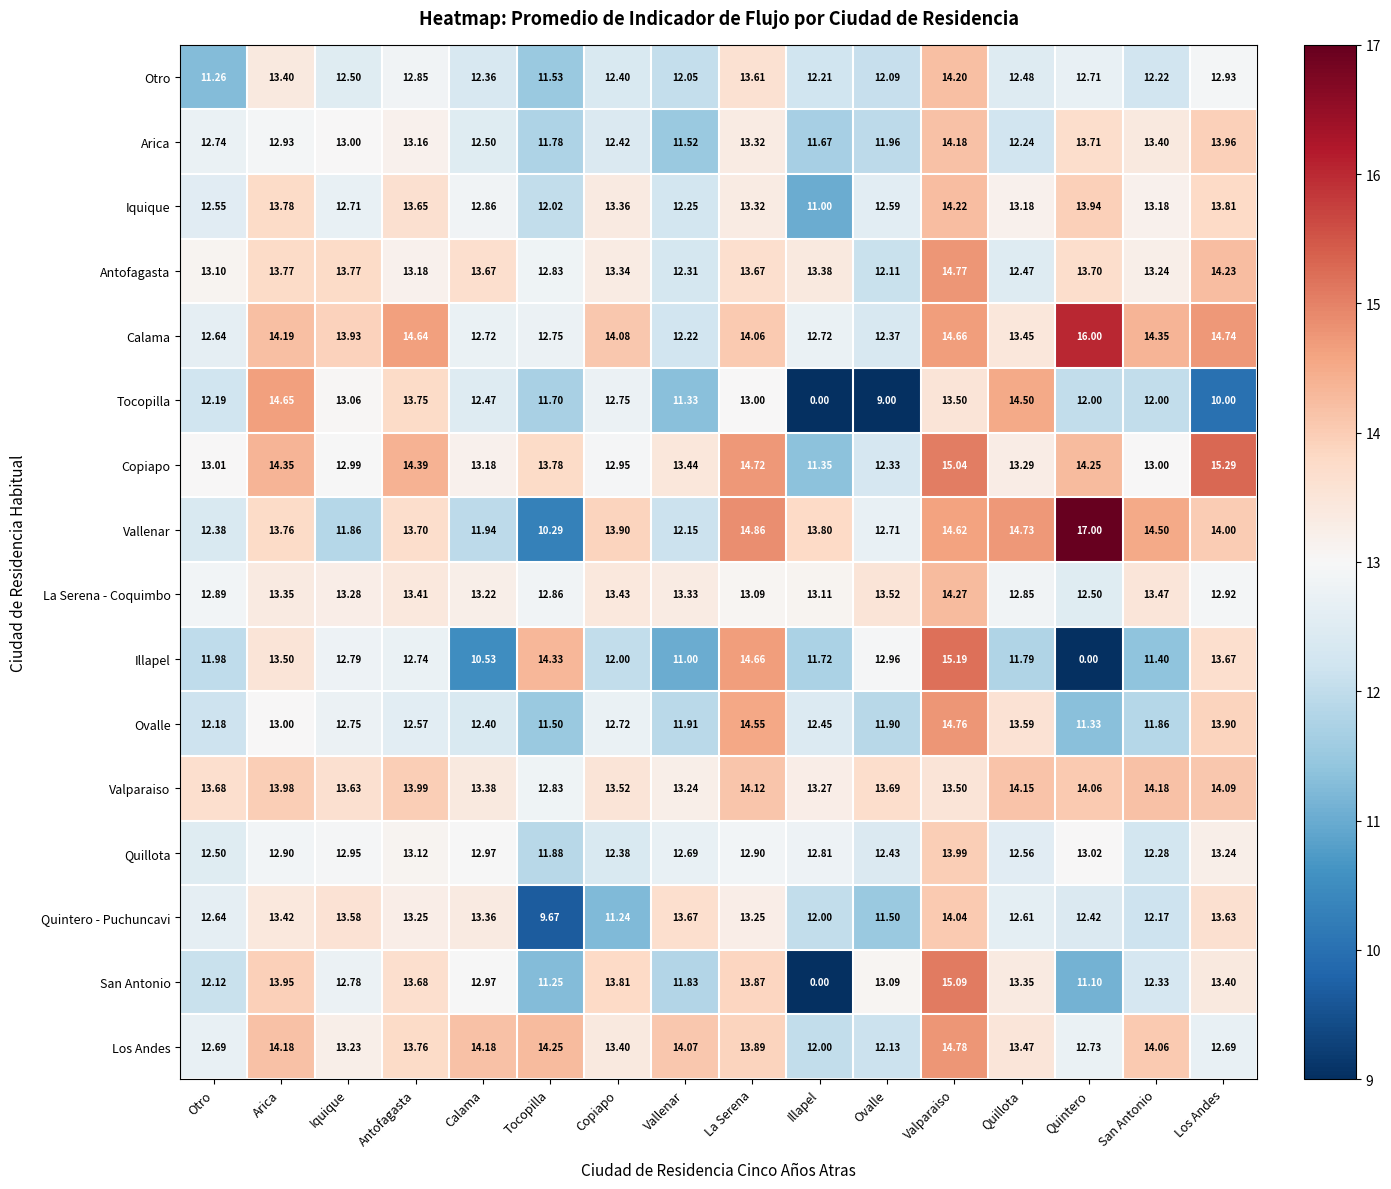

Rank the series at Ovalle from highest to lowest value.

Valparaiso, La Serena - Coquimbo, San Antonio, Illapel, Vallenar, Iquique, Quillota, Calama, Copiapo, Los Andes, Antofagasta, Otro, Arica, Ovalle, Quintero - Puchuncavi, Tocopilla